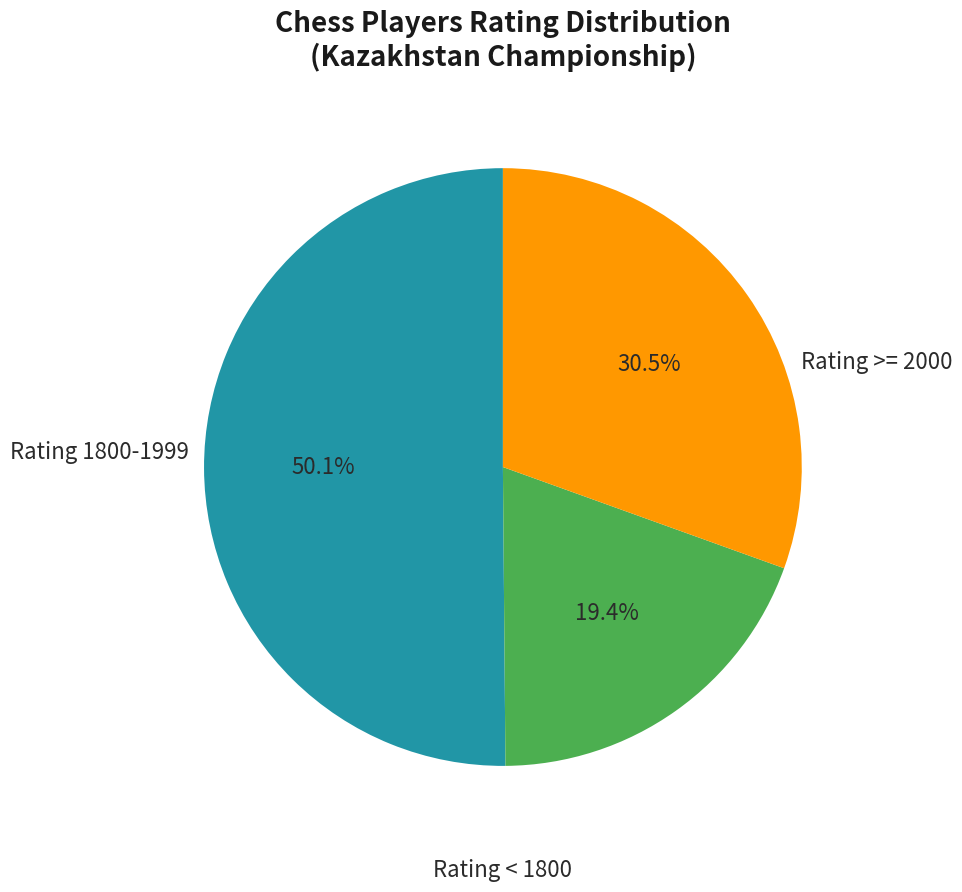

Is there a majority slice in this chart?

Yes